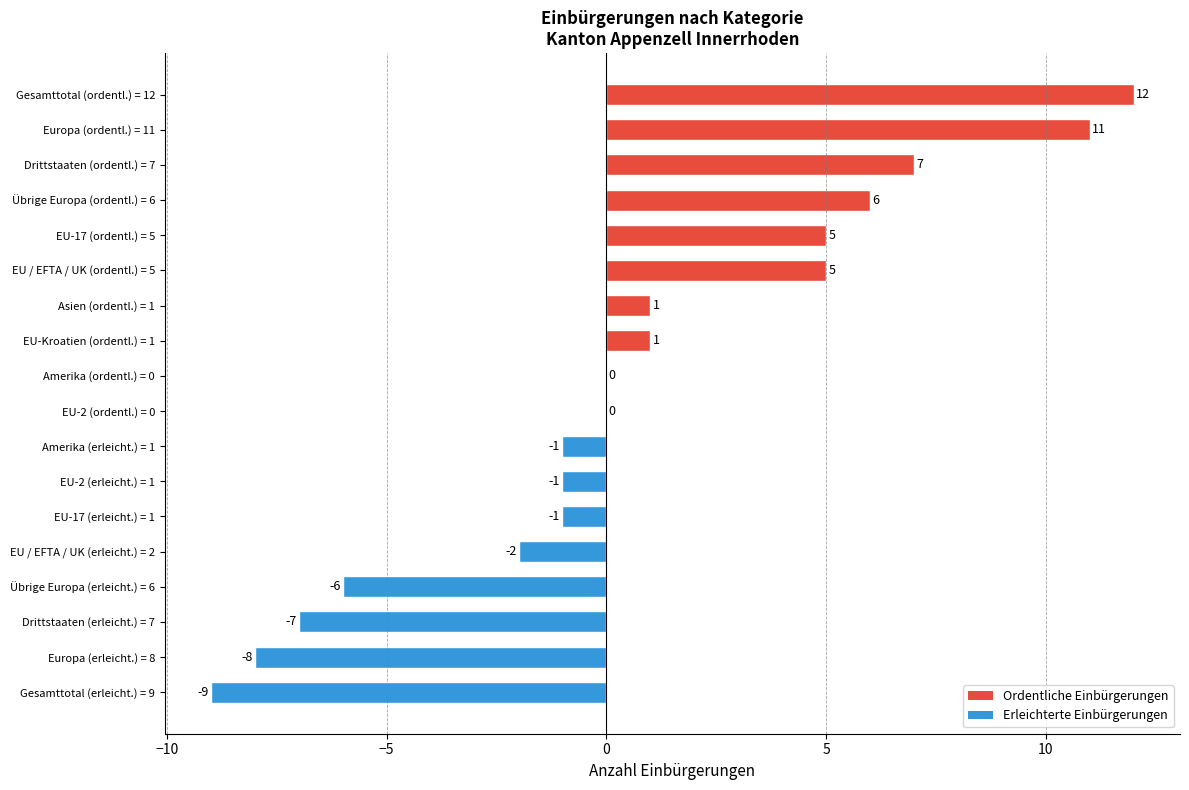

Are the bars horizontal?

Yes